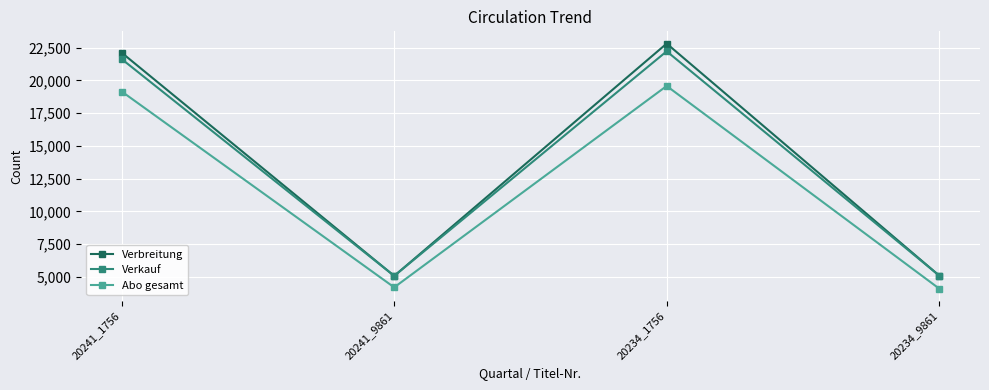

The Verbreitung series shows 5113 at 20234_9861. True or false?

True